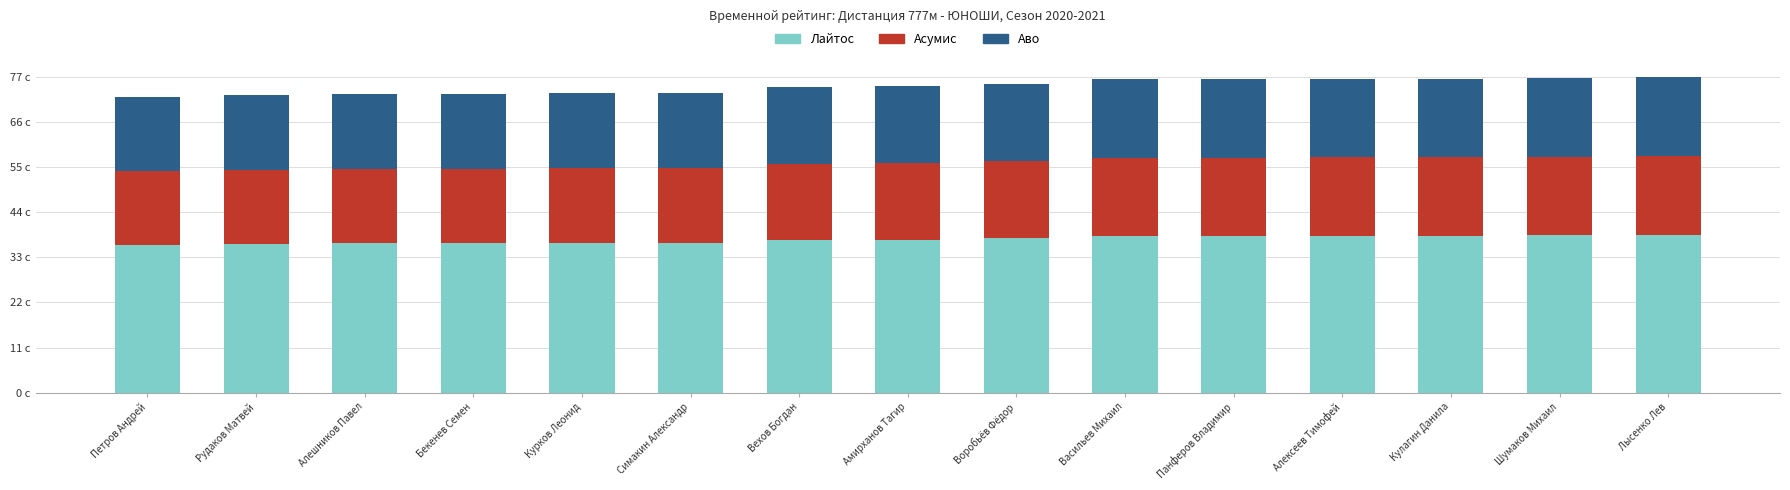

Is it true that Аво equals 10.2 at Васильев Михаил?

False